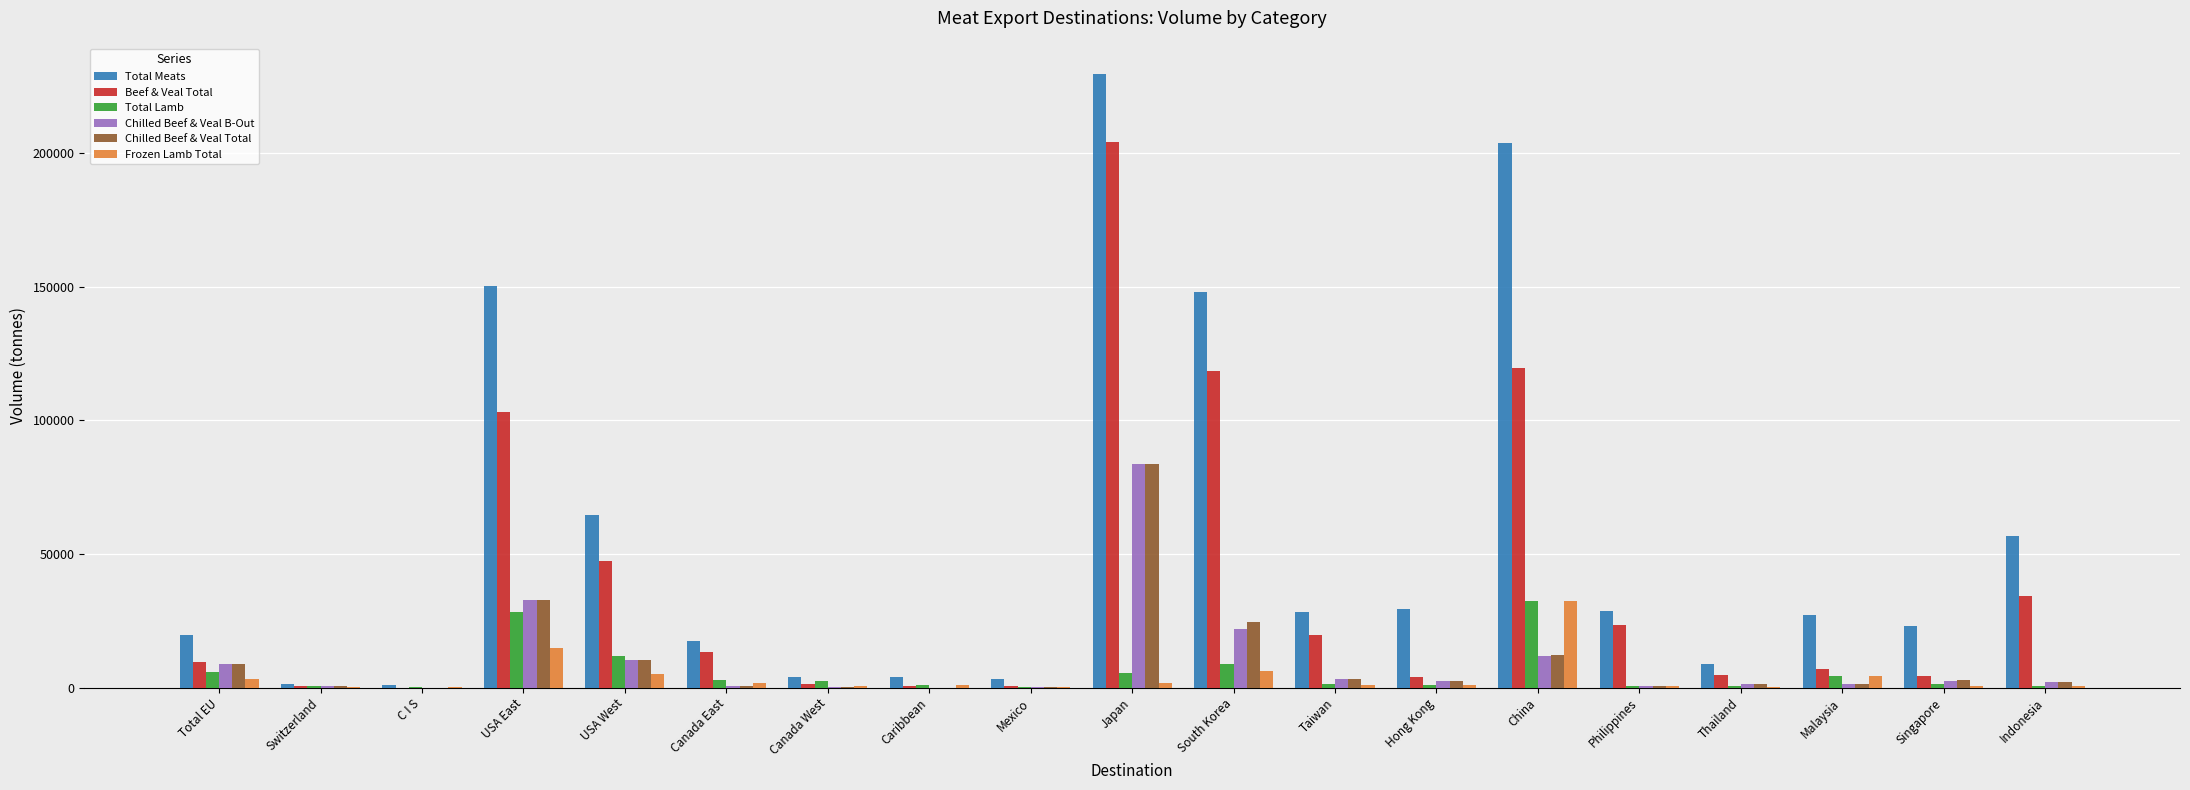

Between South Korea and China, which series saw the biggest shift?

Total Meats